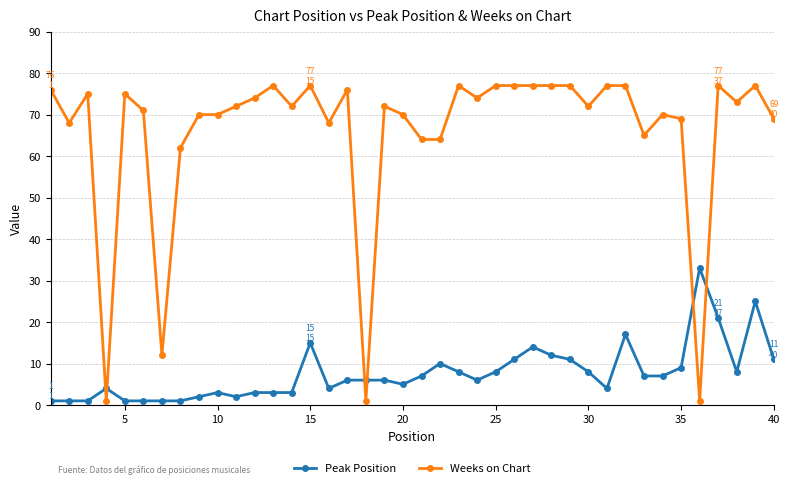

Rank the series by their maximum value, from highest to lowest.

Weeks on Chart, Peak Position